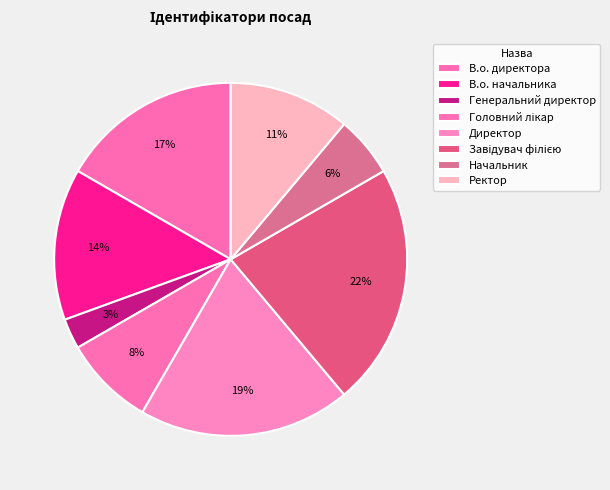

Which slice is the smallest?

Генеральний директор